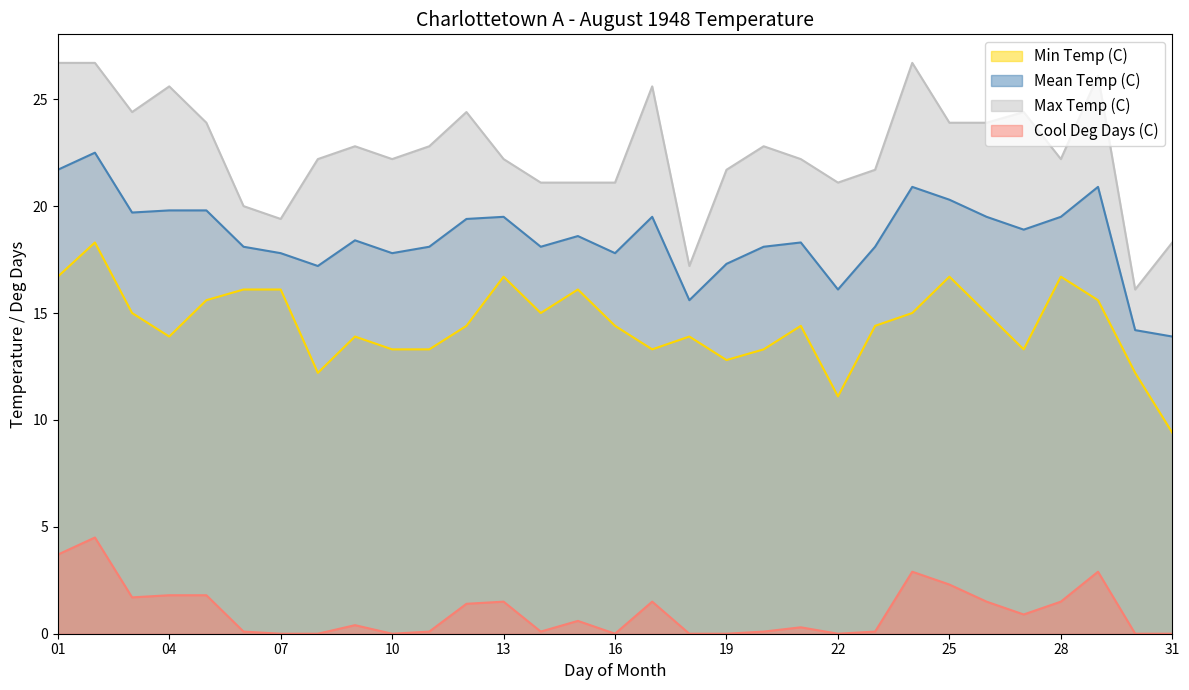

In Mean Temp (C), how many points are lower than both neighbors (excluding endpoints)?

8